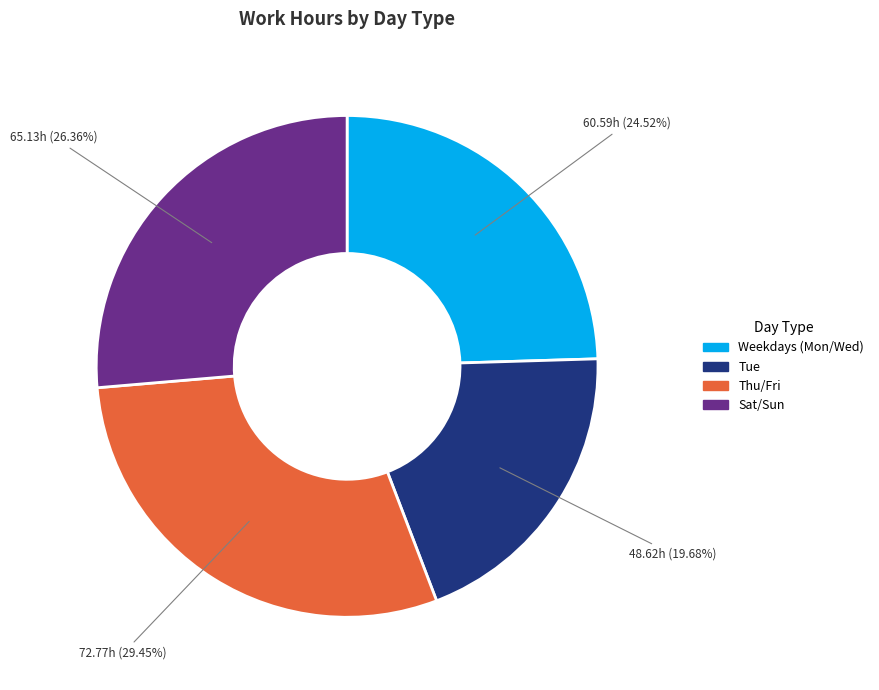

How many slices are in this pie chart?

4